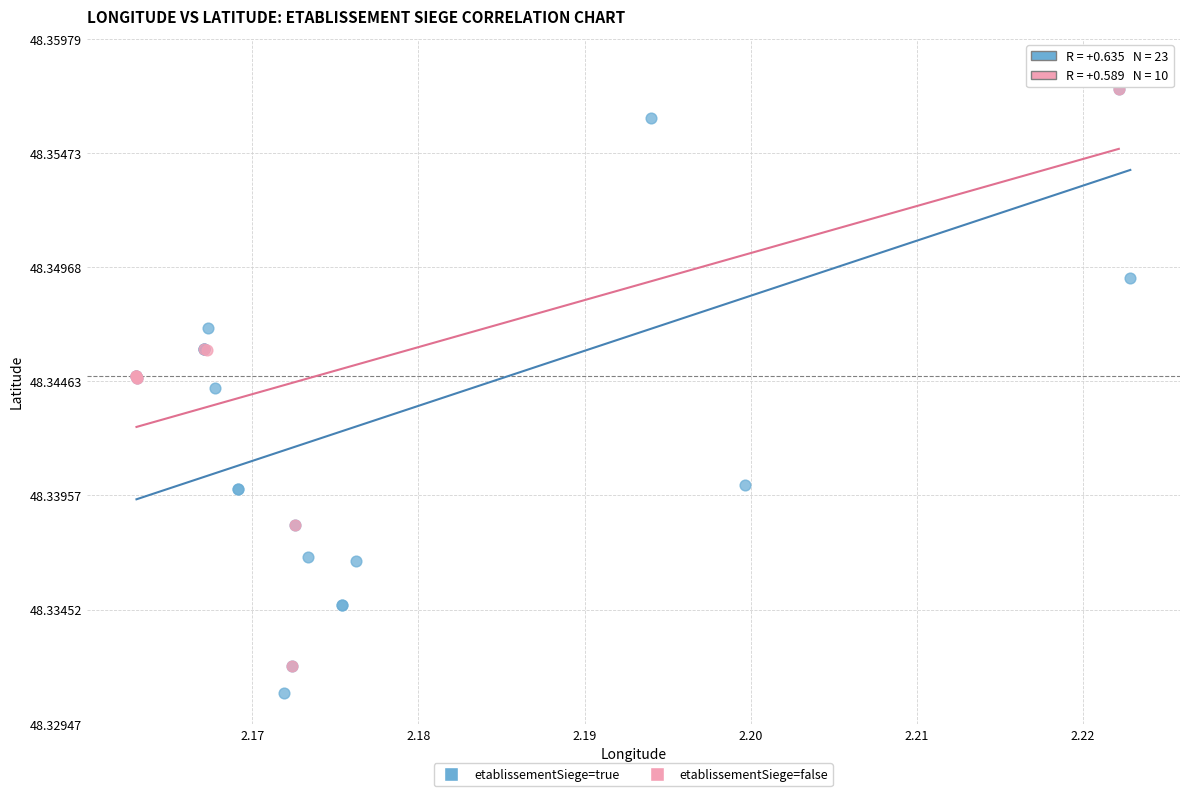

Which series has the largest Y range (max minus min)?

etablissementSiege=true